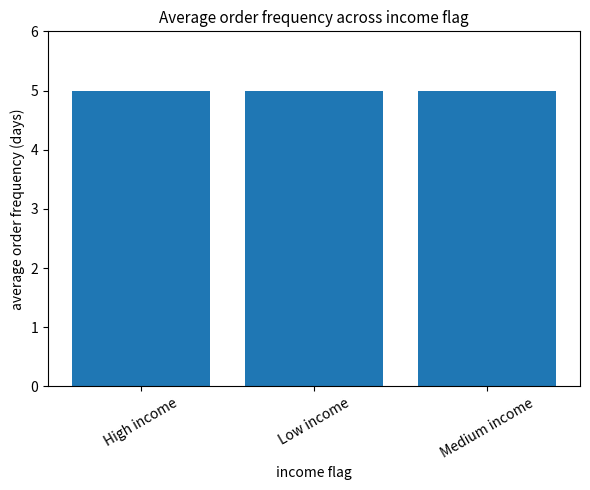

Which has a higher value, 13 or 9?

13